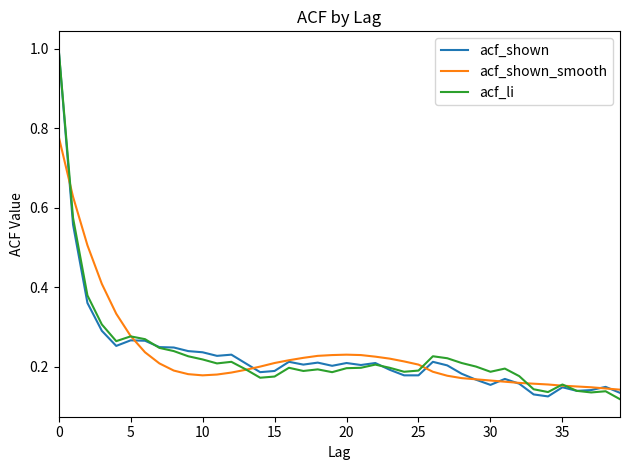

What is the maximum value shown in the chart?

1.0